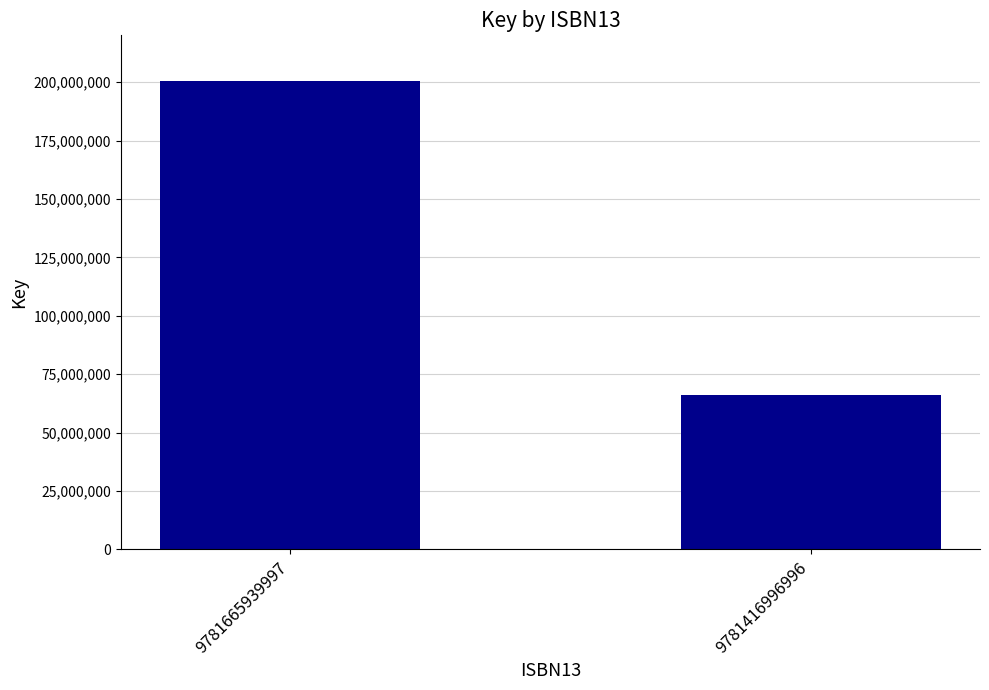

Rank the categories by value from highest to lowest.

9781665939997, 9781416996996